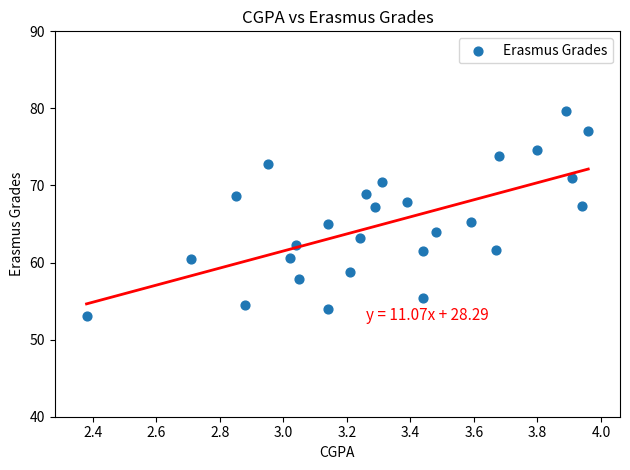

What is the range of X values (max minus min)?

1.6